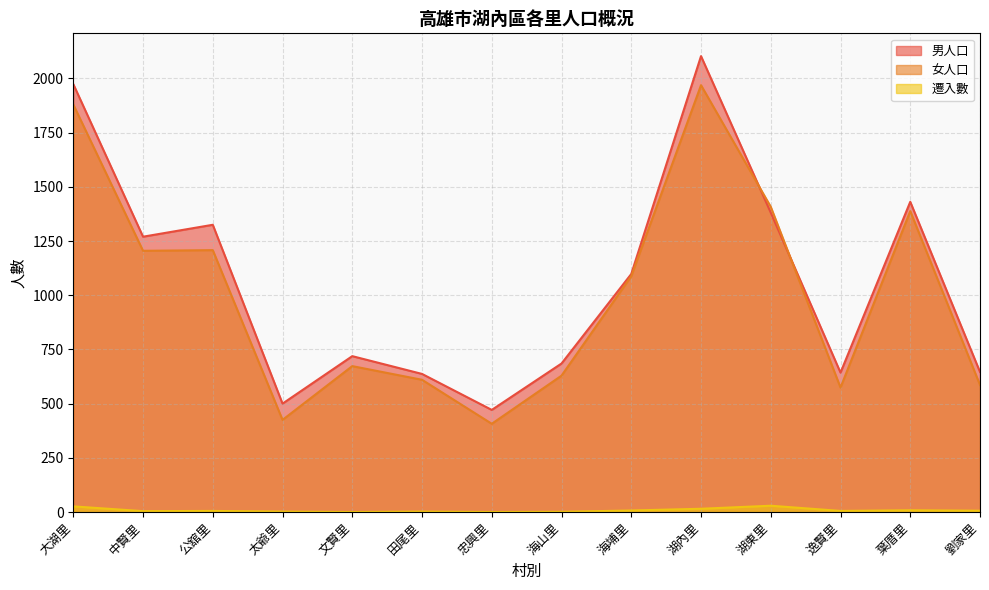

How many lines are shown in the chart?

3